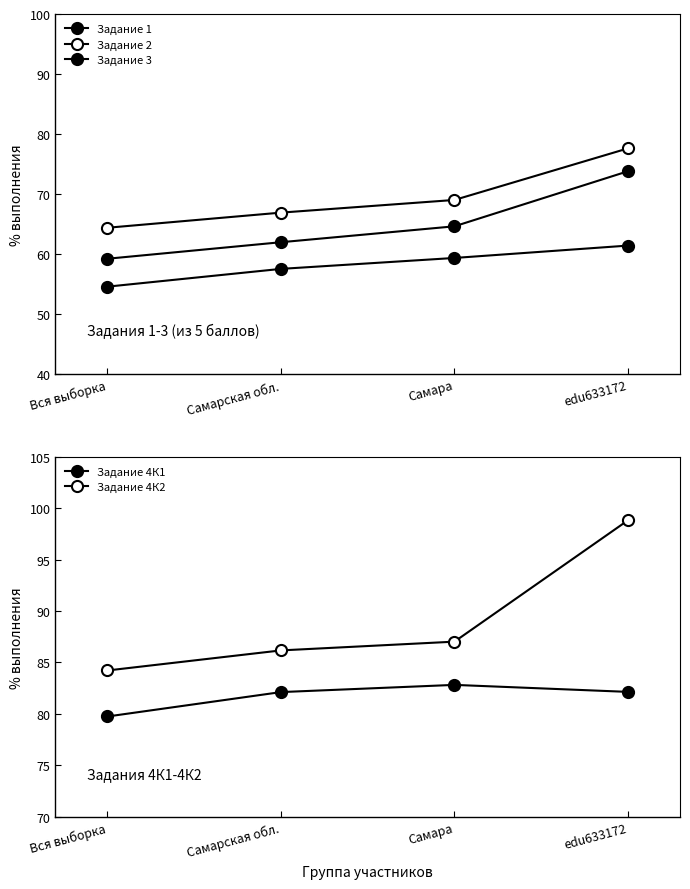

True or false: Задание 3 has a value of 89.8 at Вся выборка.

False